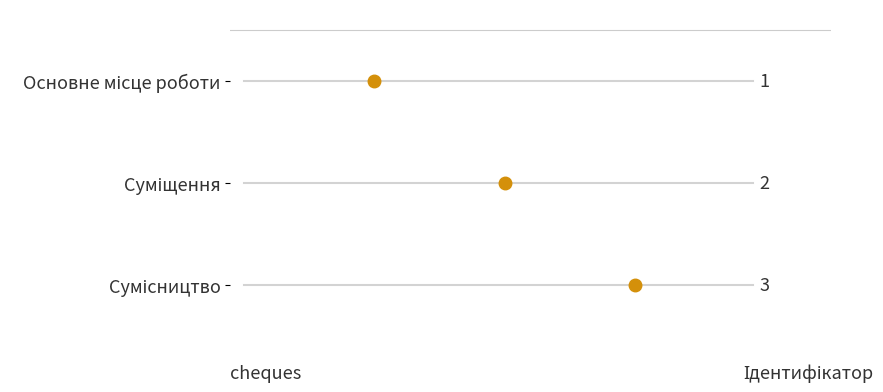

The chart shows a value of 2 at Суміщення. True or false?

True